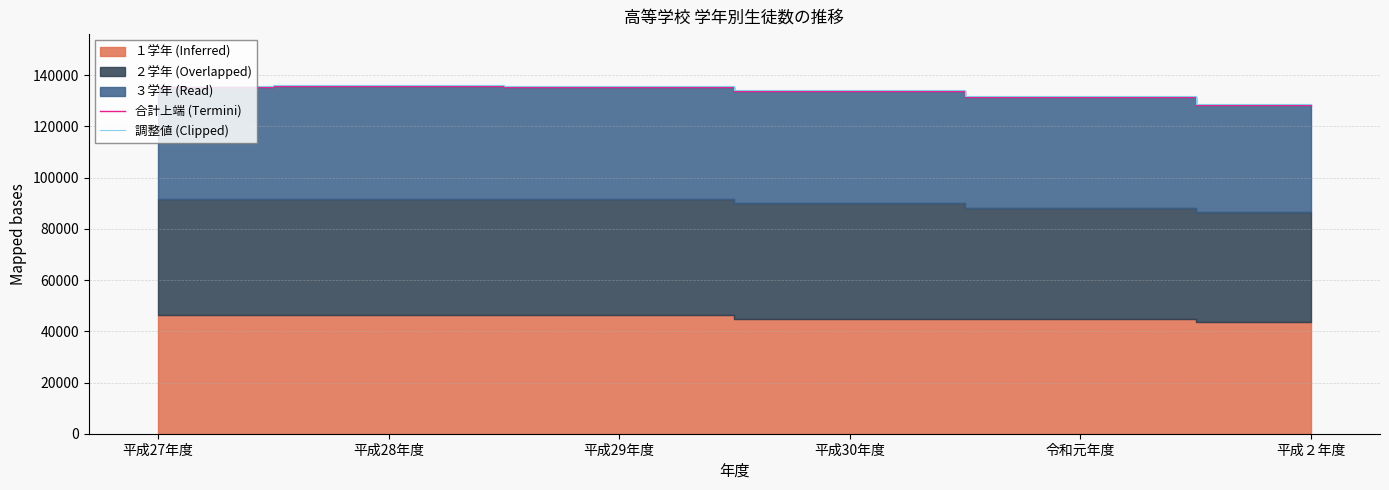

What is the label of the 6th point from the right?

平成27年度